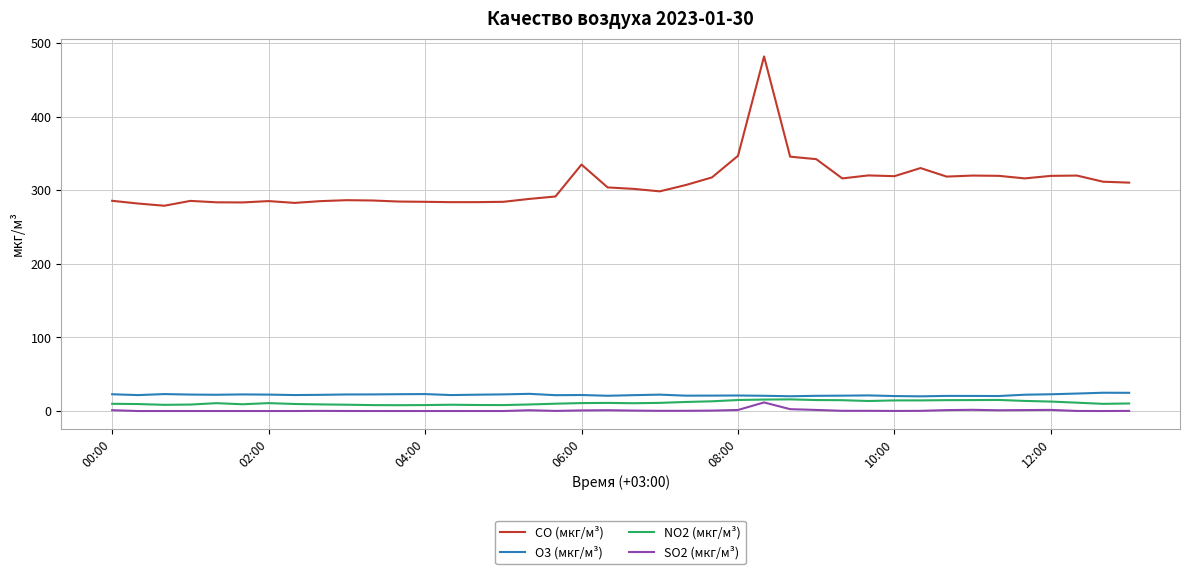

Which series has the largest total across all categories?

CO (мкг/м³)